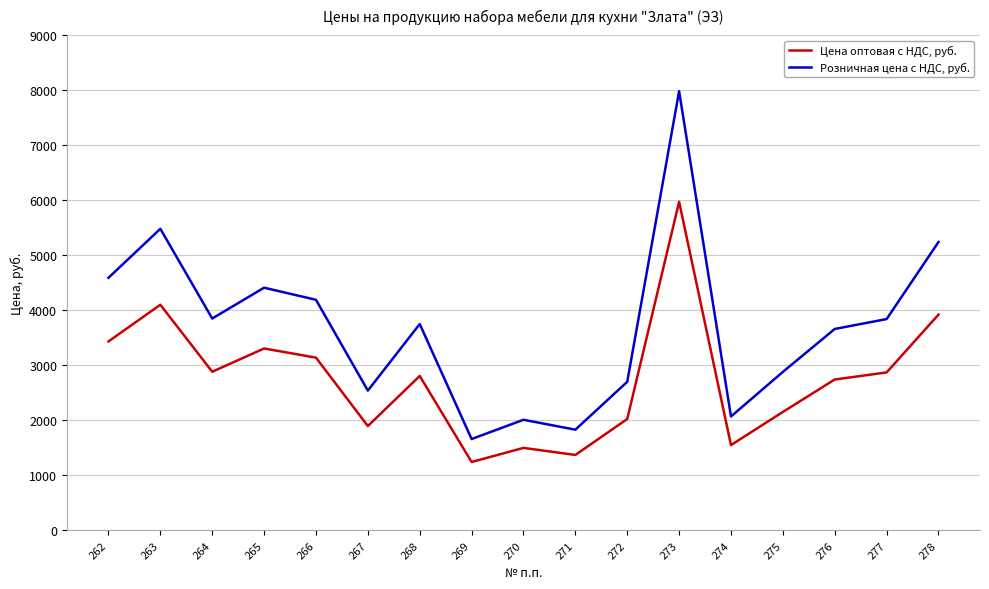

What is the difference between the maximum and minimum values in the Розничная цена с НДС, руб. series?

6320.0